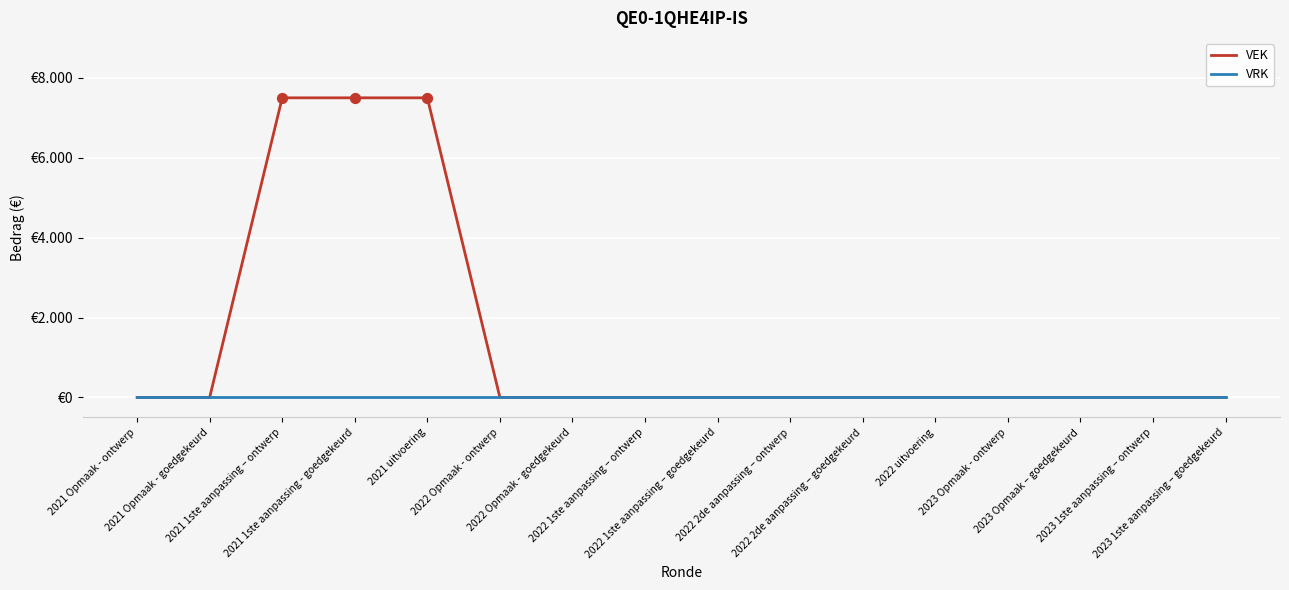

What are all the series names shown in the legend?

VEK, VRK